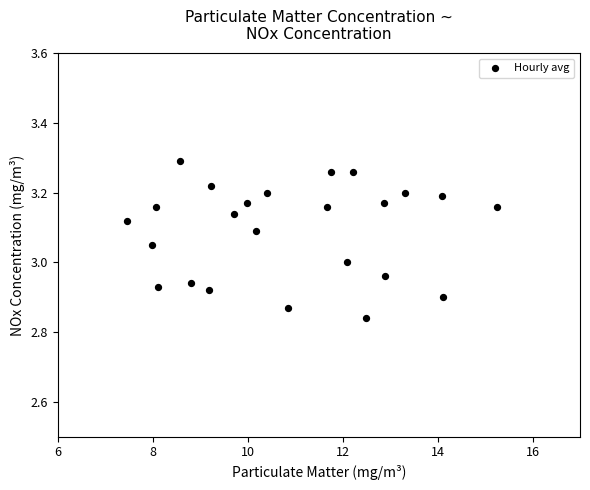

Count the number of points in this scatter plot.

24